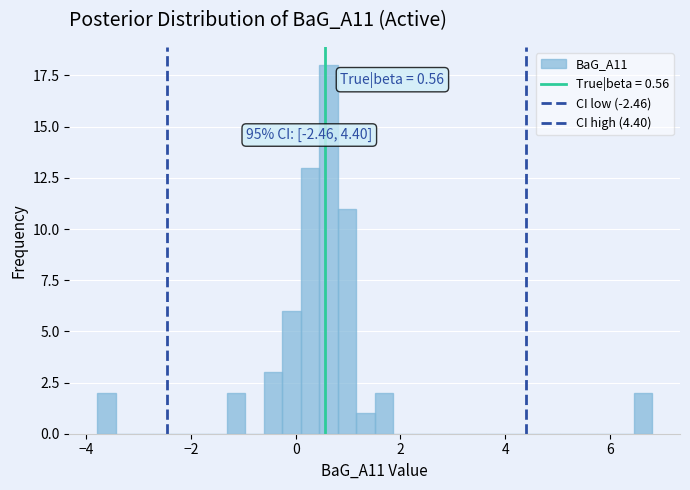

Around what value on the x-axis is the tallest bar? Give the approximate position of its centre, as read against the axis.

0.6